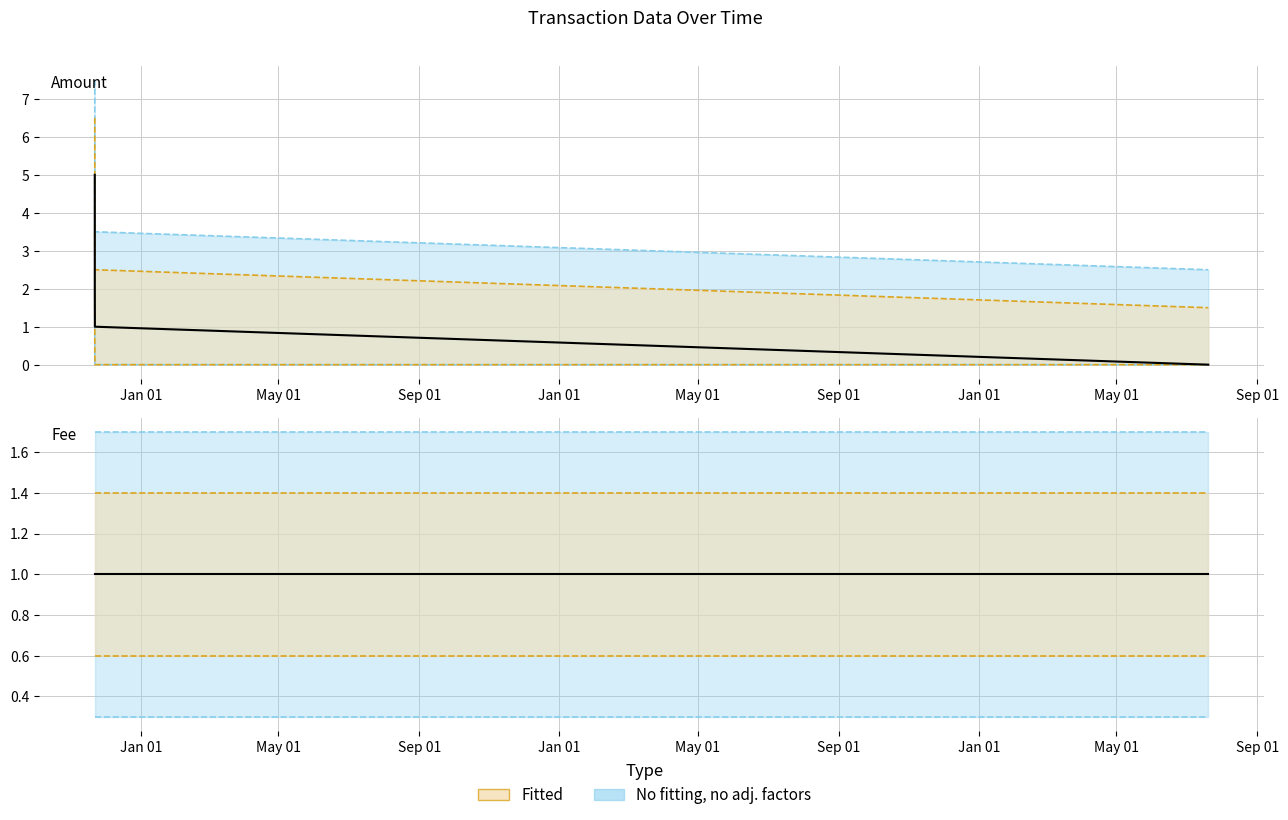

At how many categories does at least one series exceed 2?

1